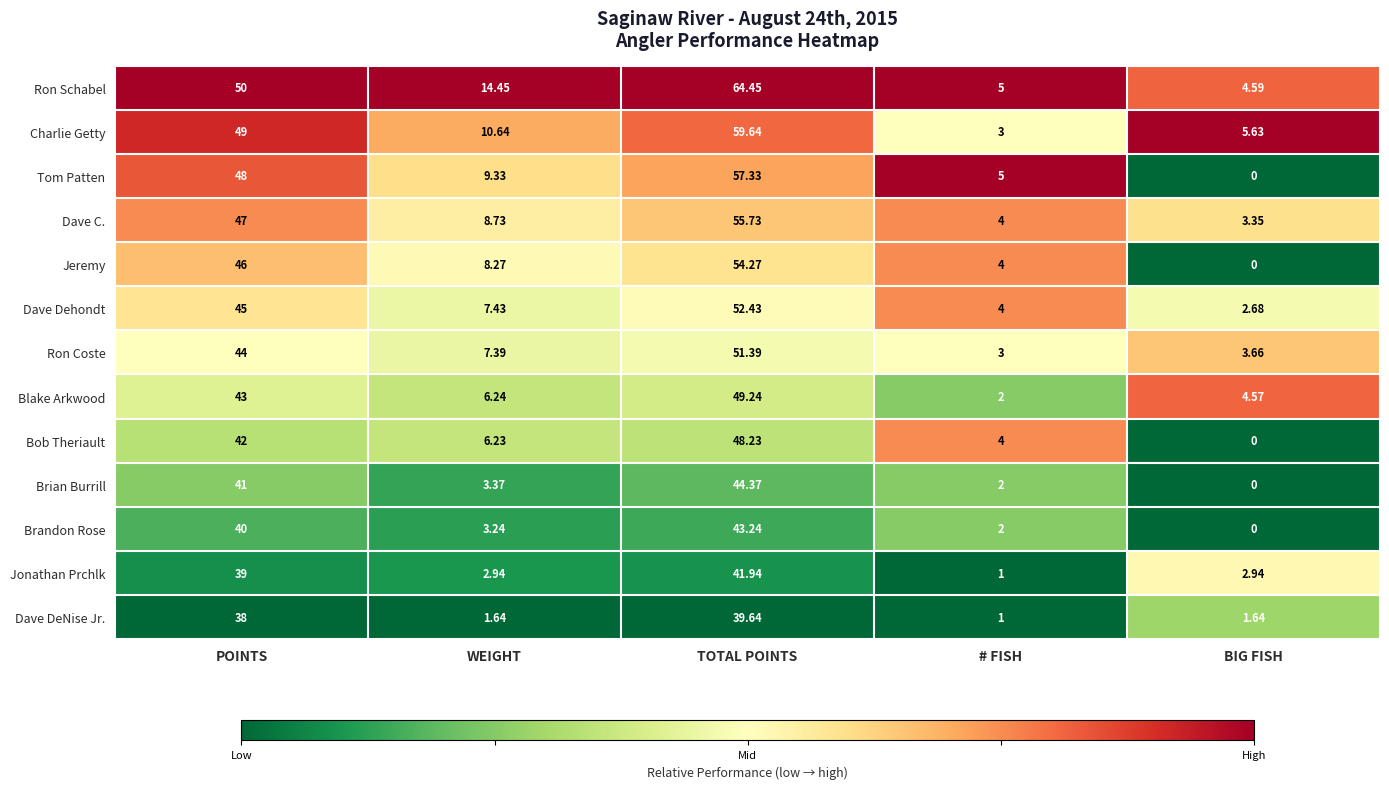

Which series has the widest spread of values?

Ron Schabel